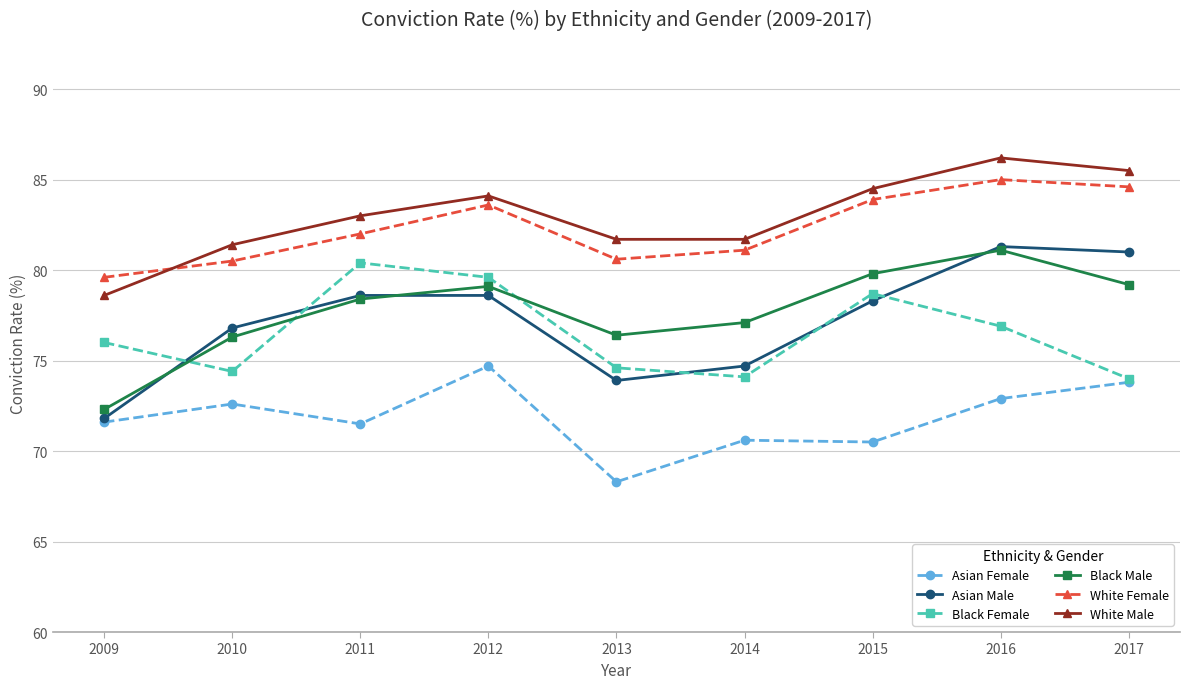

True or false: White Female and Black Female cross at least once.

False